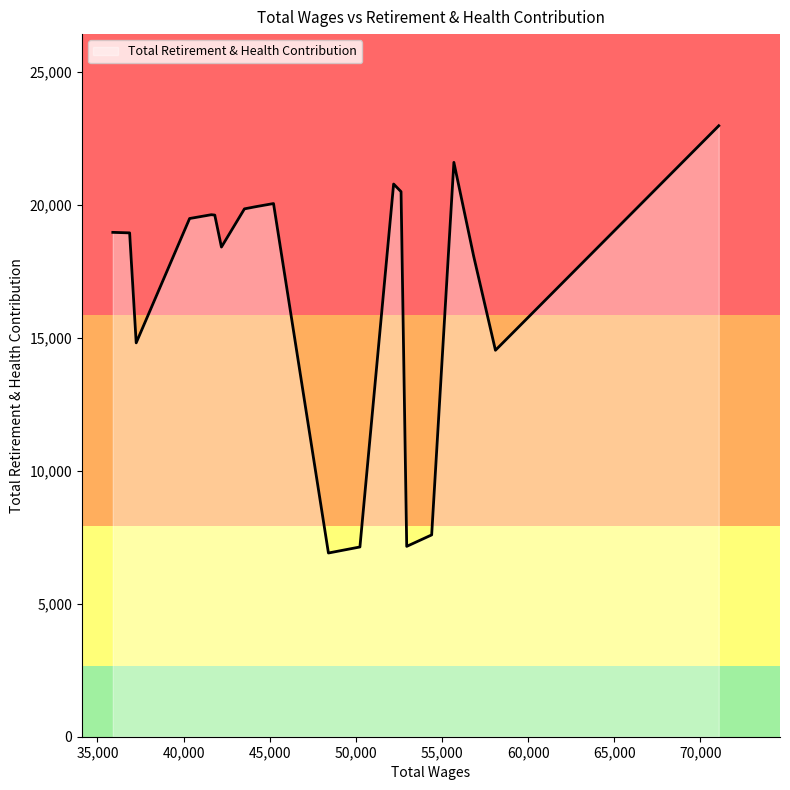

What is the smallest value displayed?

6910